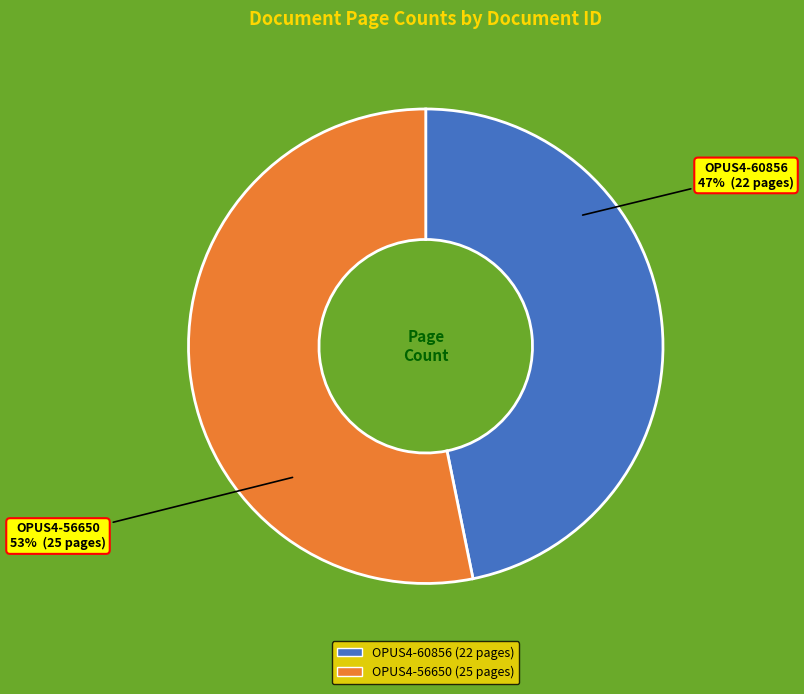

How many slices are in this pie chart?

2